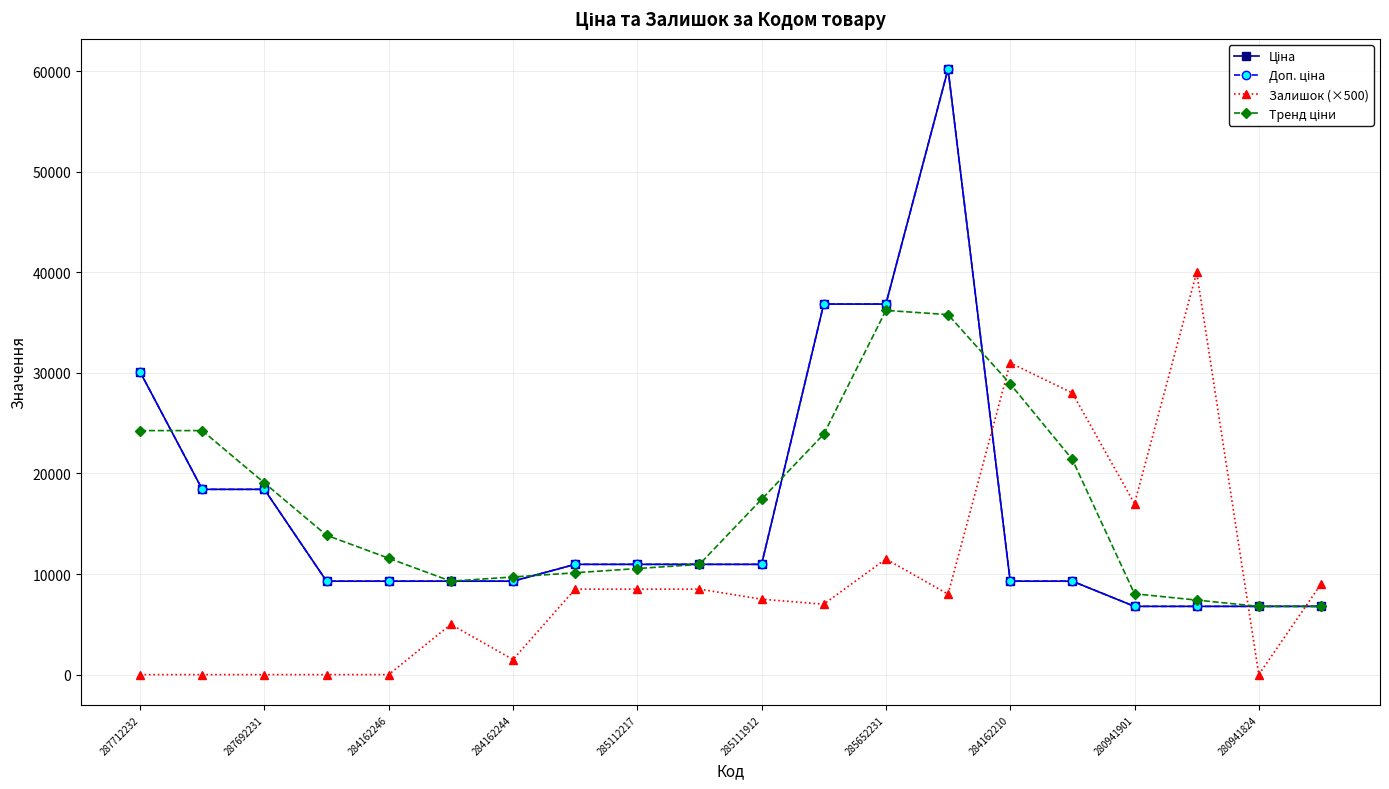

Is this an area chart (filled region under the line)?

No